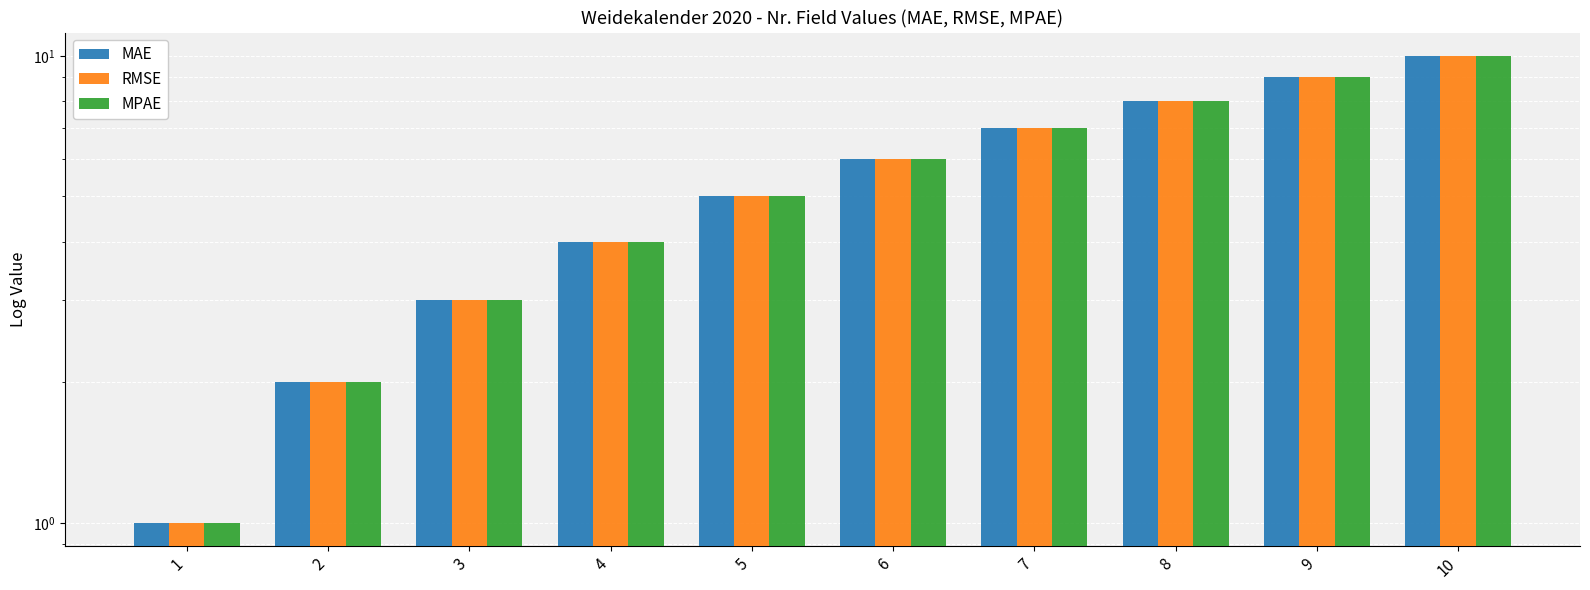

Between 8 and 7, which is larger?

8